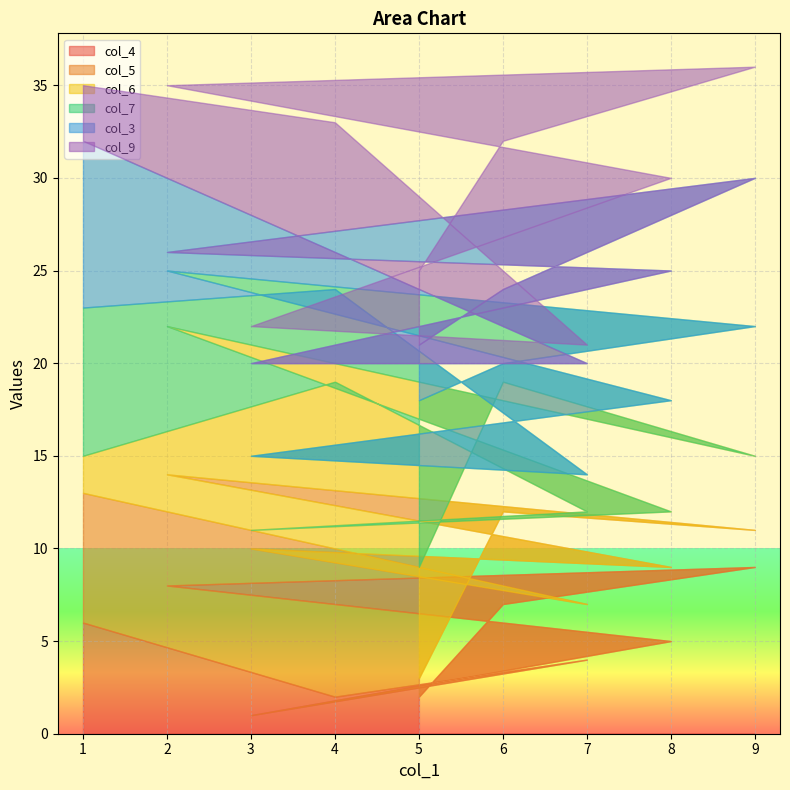

True or false: col_6 has a value of 2 at 8.

False